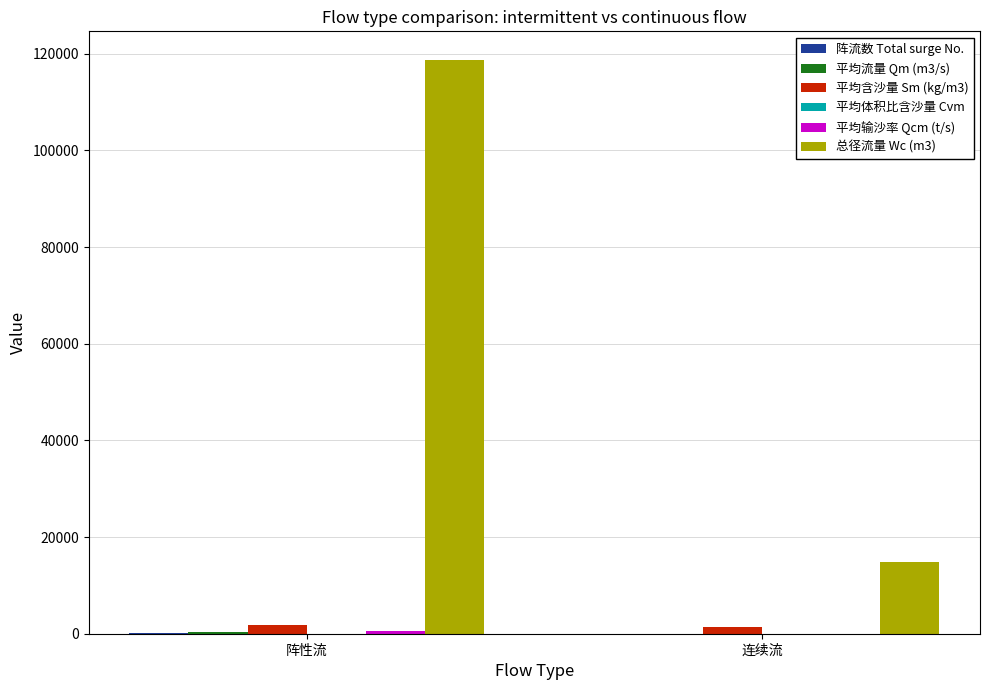

At which category is the sum across all series the highest?

阵性流